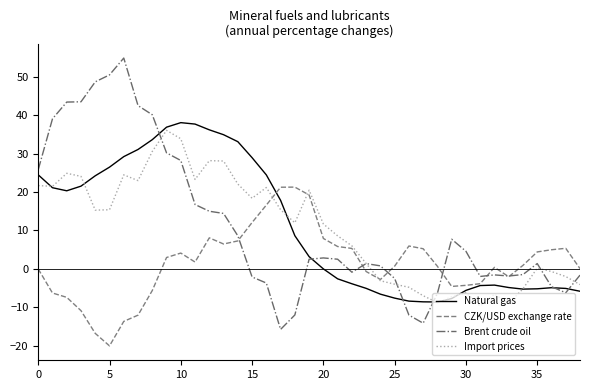

Which series has the largest range (max minus min)?

Brent crude oil